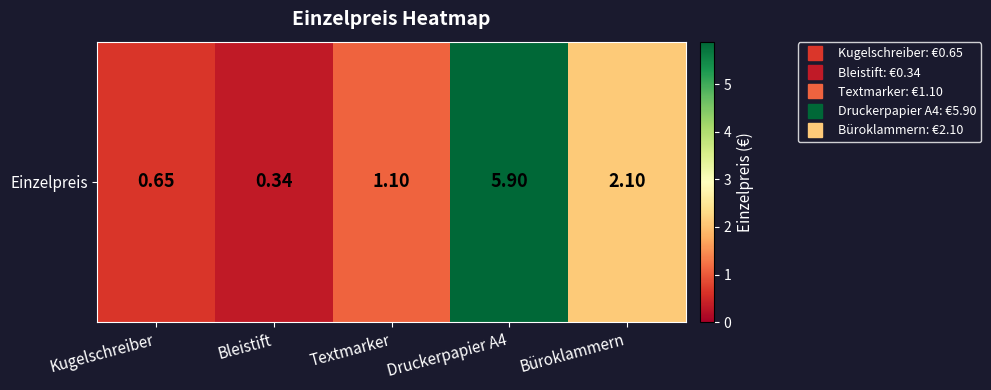

The chart shows a value of 0.7 at Kugelschreiber. True or false?

True